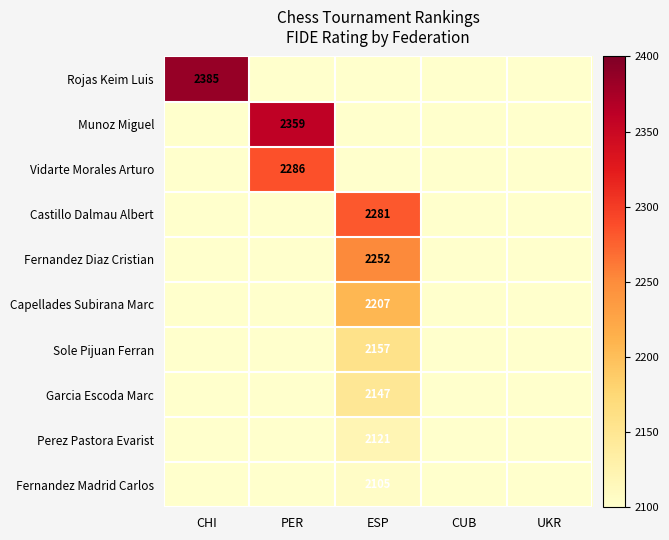

Which series changed the most between PER and UKR?

Munoz Miguel